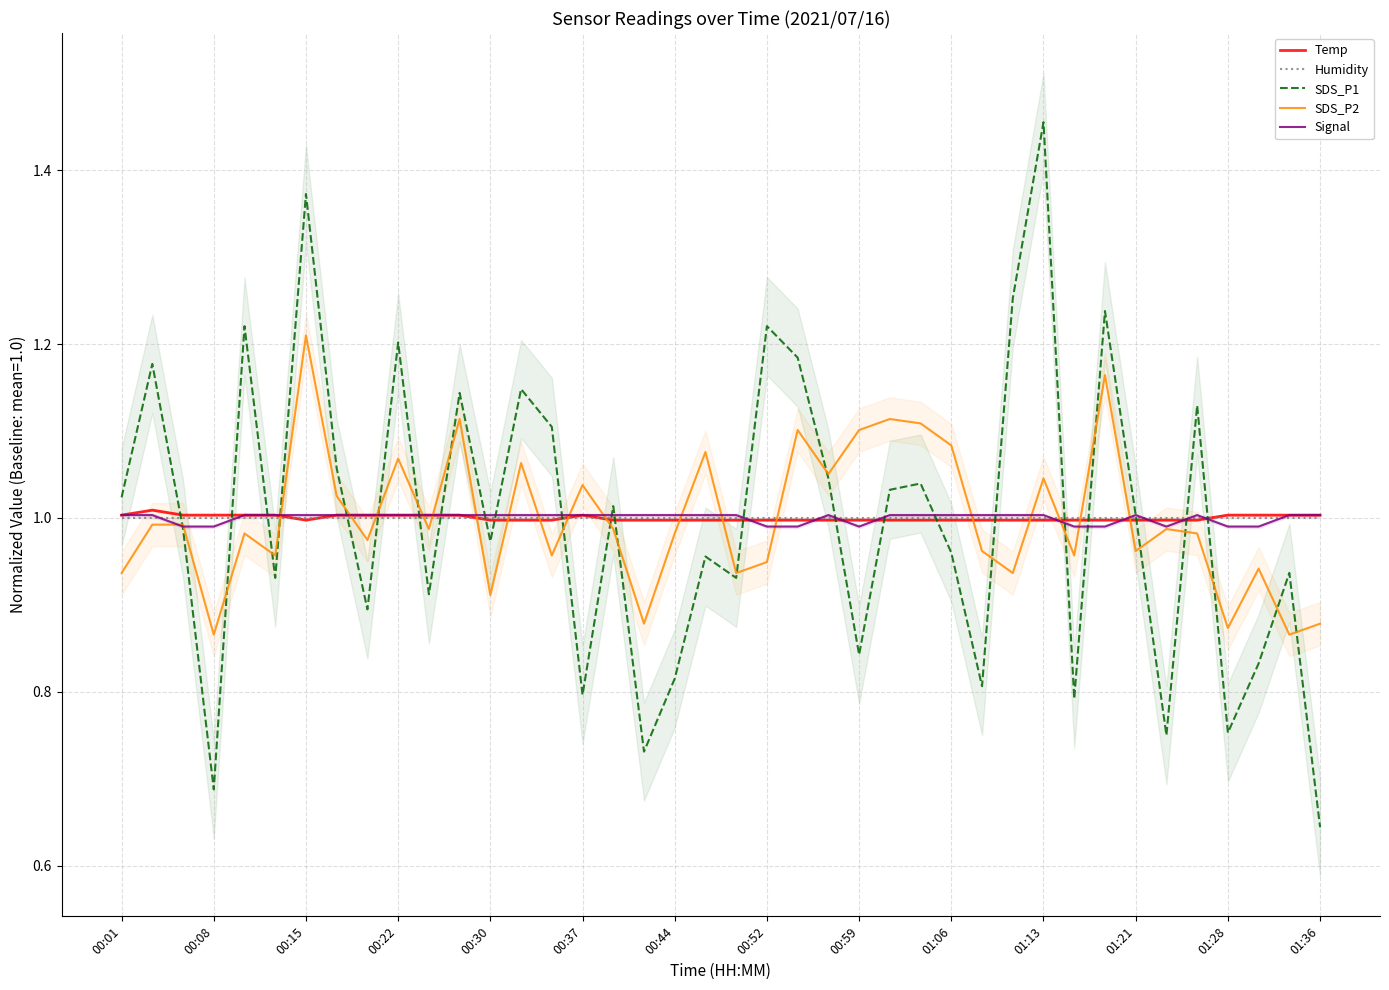

Is it true that Signal equals 0.4 at 00:08?

False